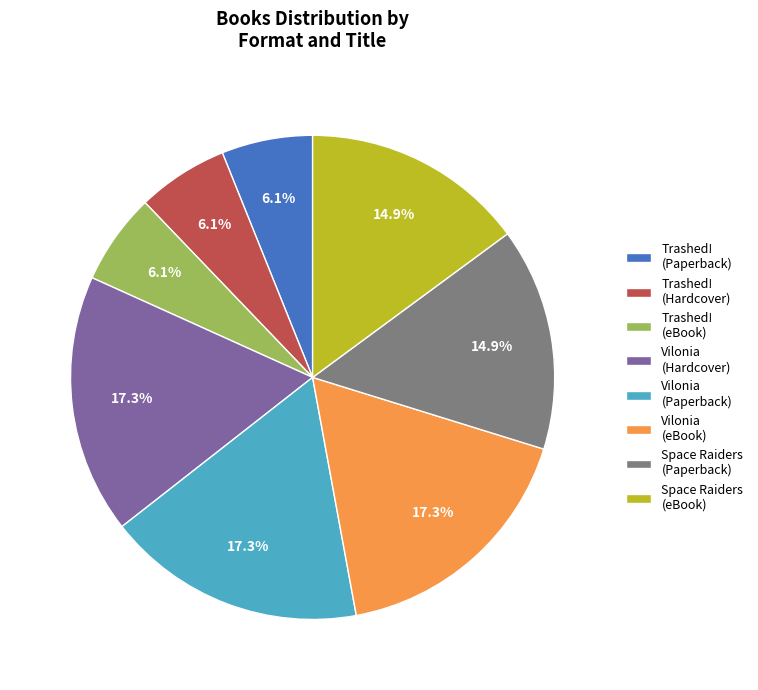

Which has a higher value, Vilonia (Hardcover) or Space Raiders (eBook)?

Vilonia (Hardcover)